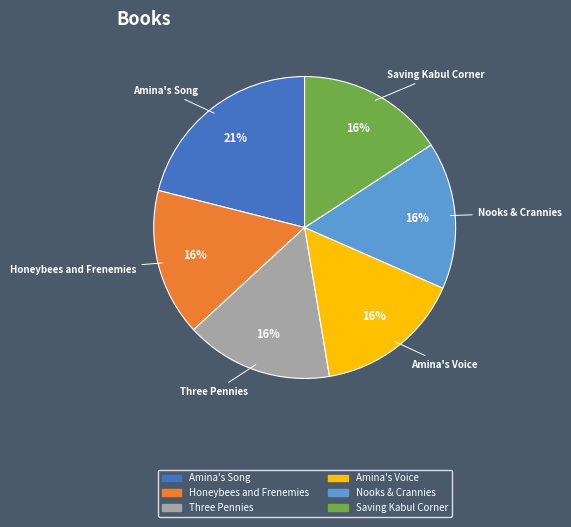

What is the largest slice in the pie chart?

Amina's Song